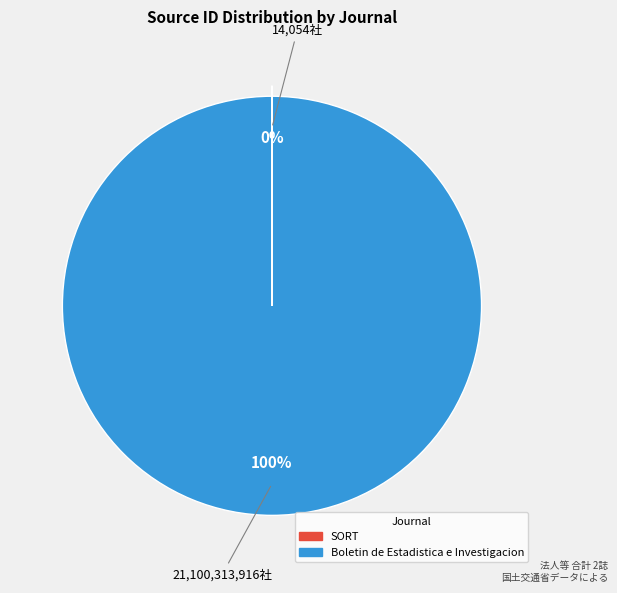

Which category has the biggest portion of the pie?

Boletin de Estadistica e Investigacion